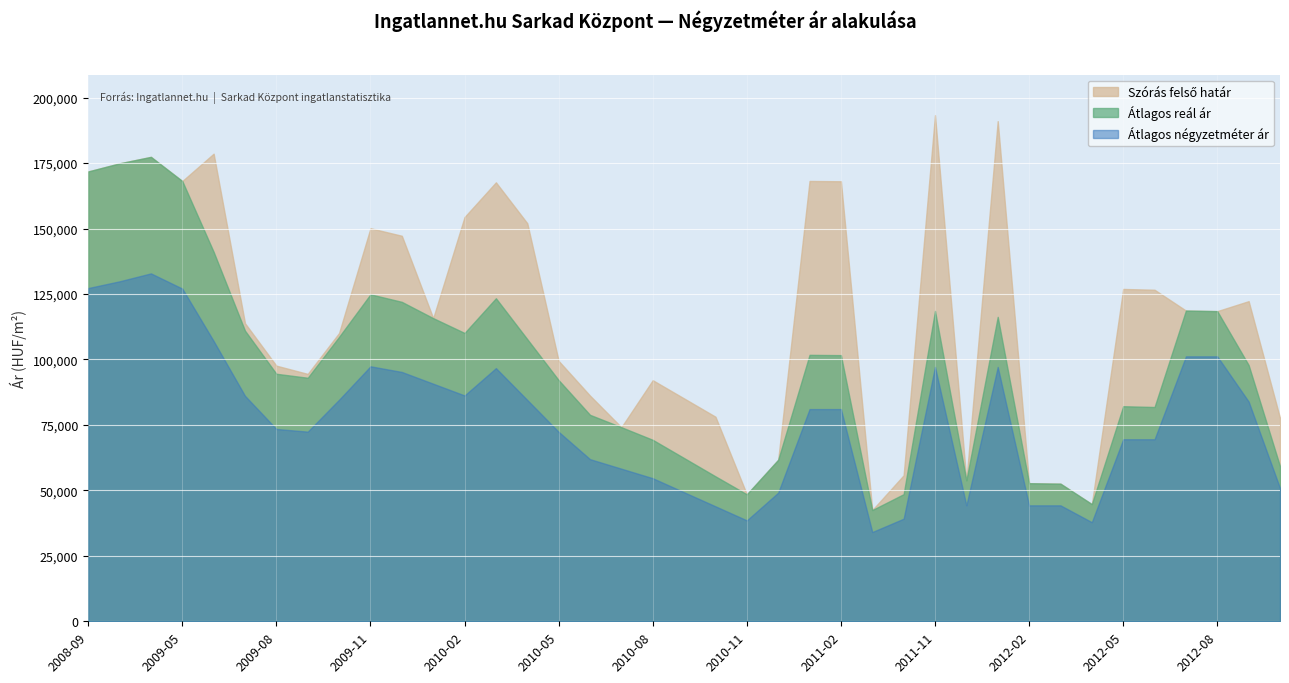

How many distinct data groups are displayed?

3